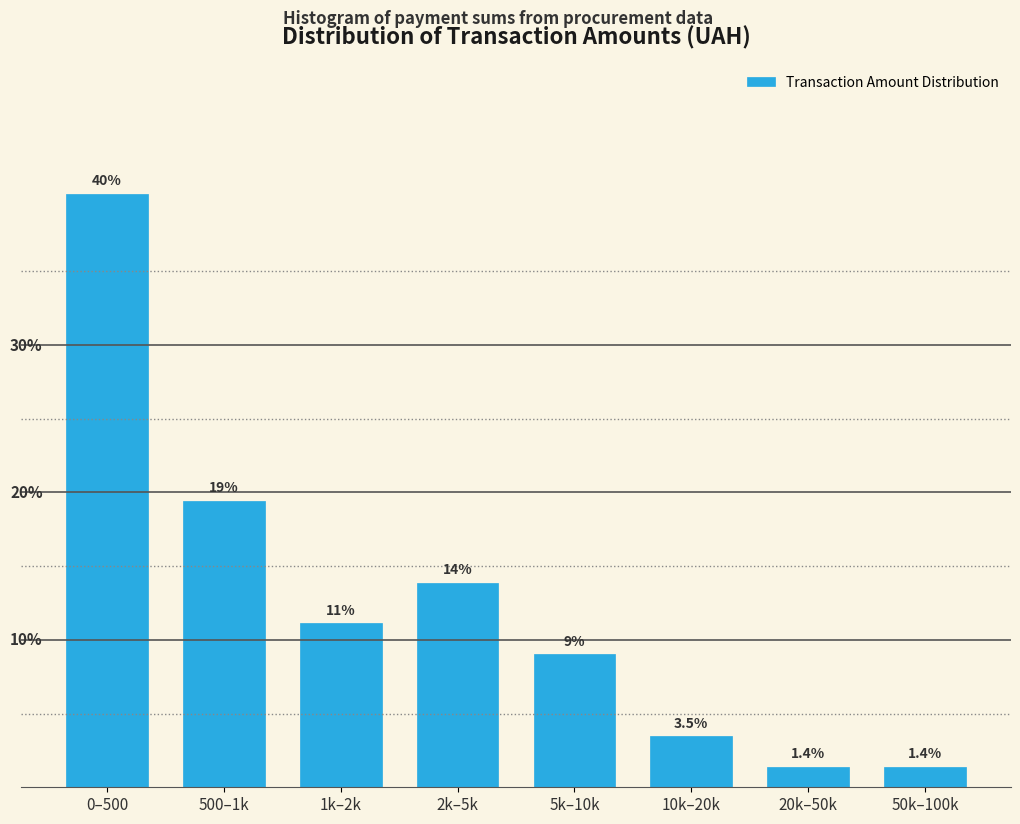

Does the chart contain any negative values?

No